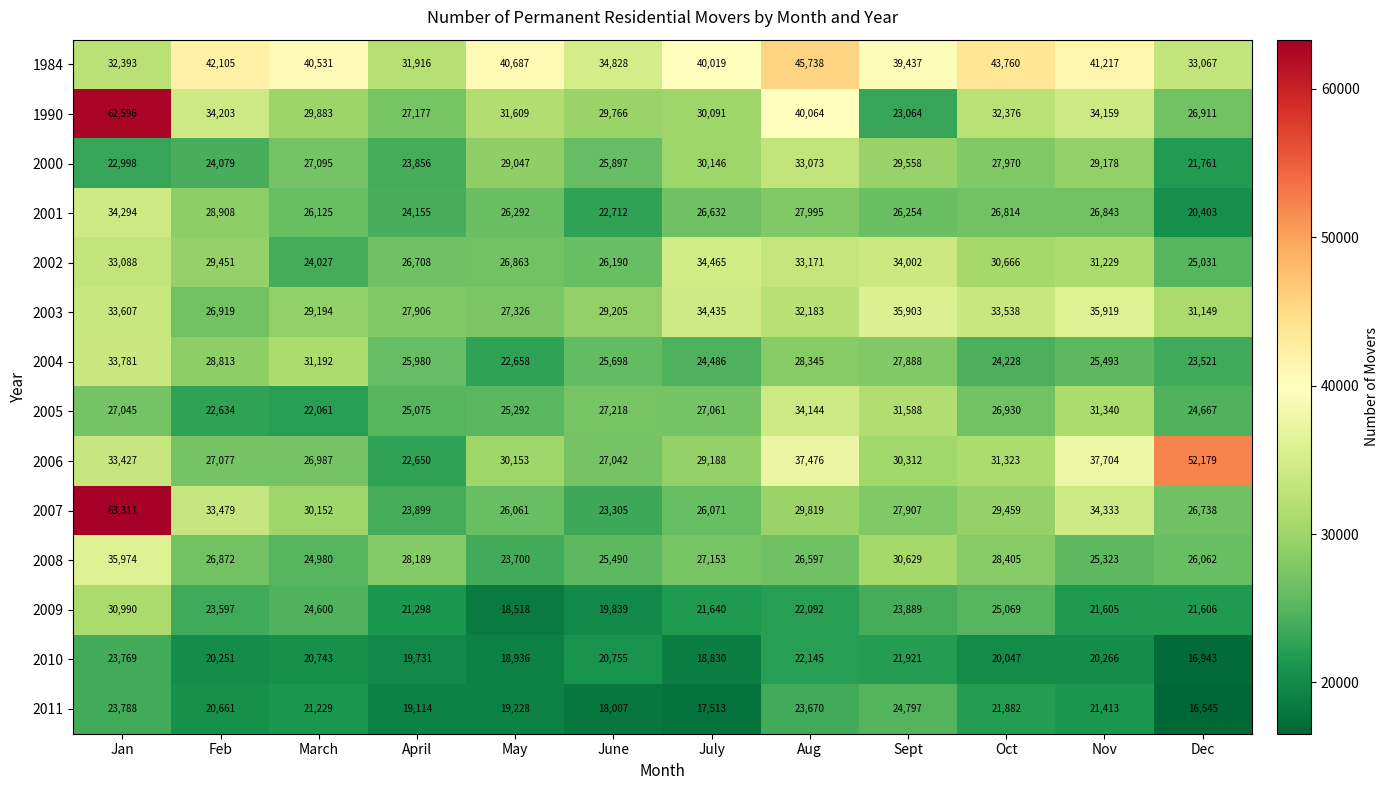

Which series has the largest total across all categories?

1984